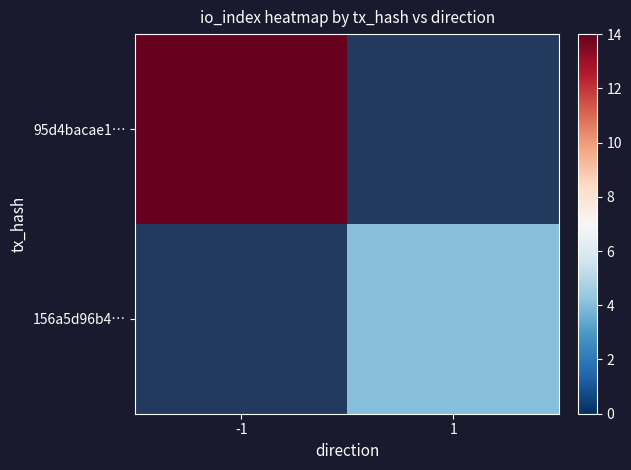

How many positive values does the 95d4bacae1… series have?

1